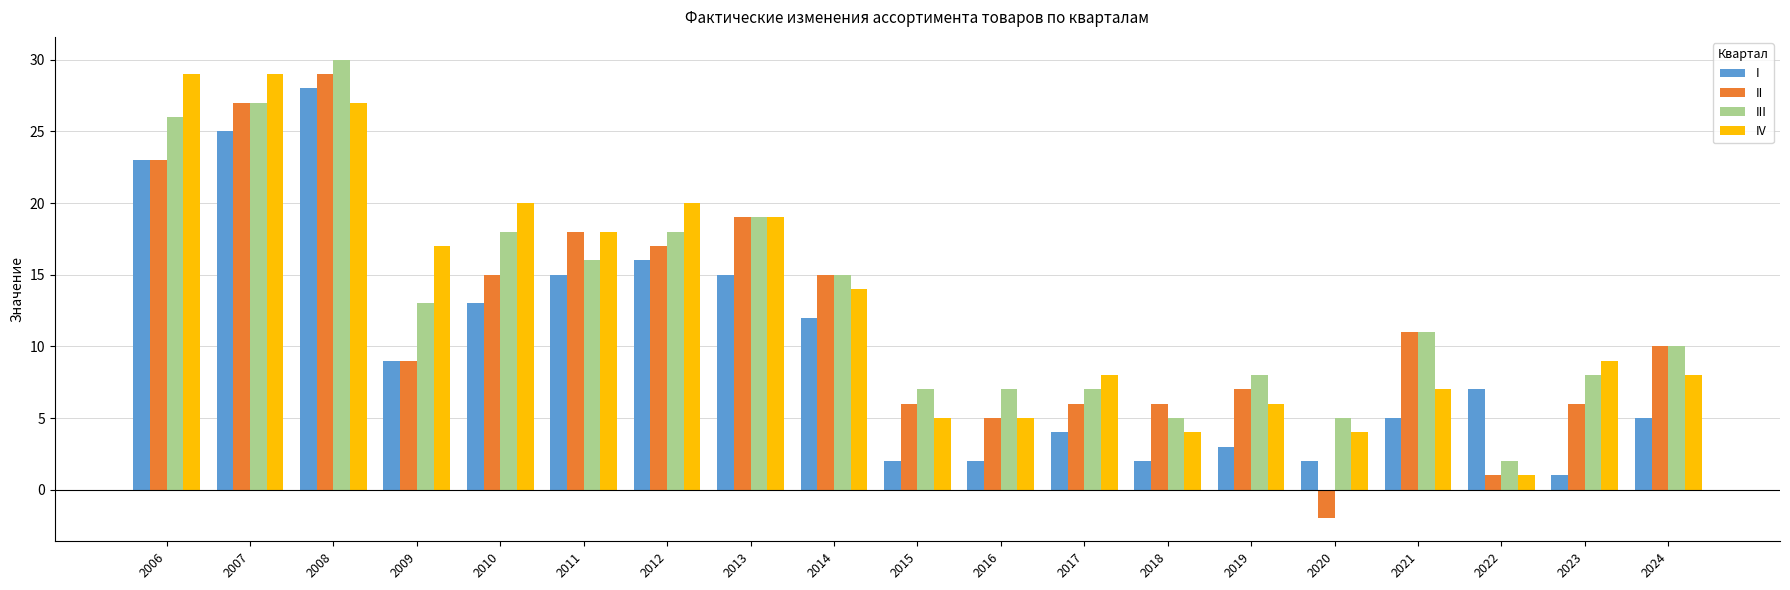

What is the difference between the highest and lowest values at 2007?

4